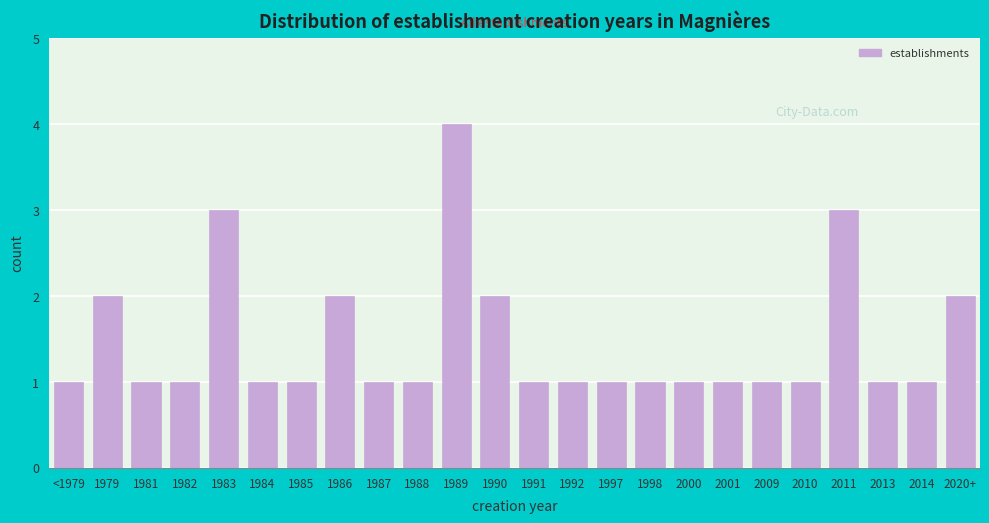

Reading right to left, what are all the values shown in this chart?

2020+=2	2014=1	2013=1	2011=3	2010=1	2009=1	2001=1	2000=1	1998=1	1997=1	1992=1	1991=1	1990=2	1989=4	1988=1	1987=1	1986=2	1985=1	1984=1	1983=3	1982=1	1981=1	1979=2	<1979=1